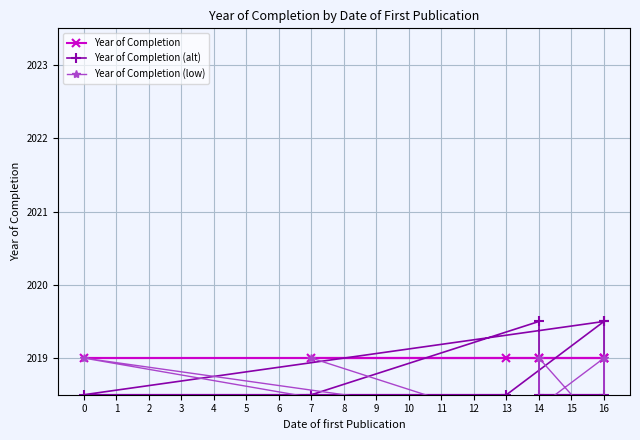

How many series are shown in this chart?

3